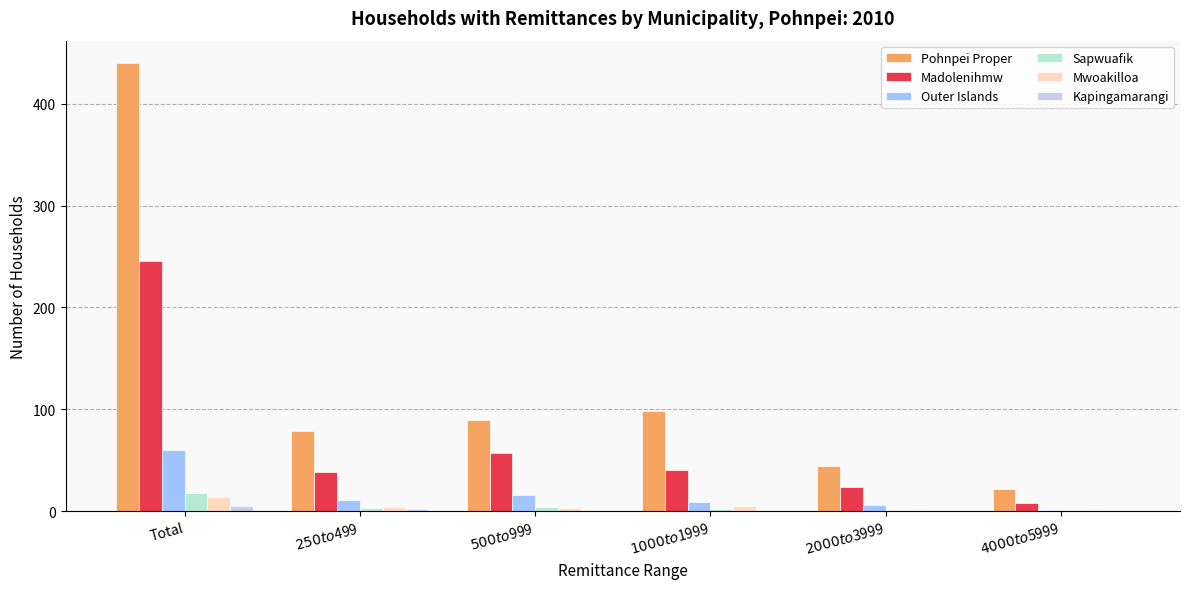

How many series are shown in this chart?

6